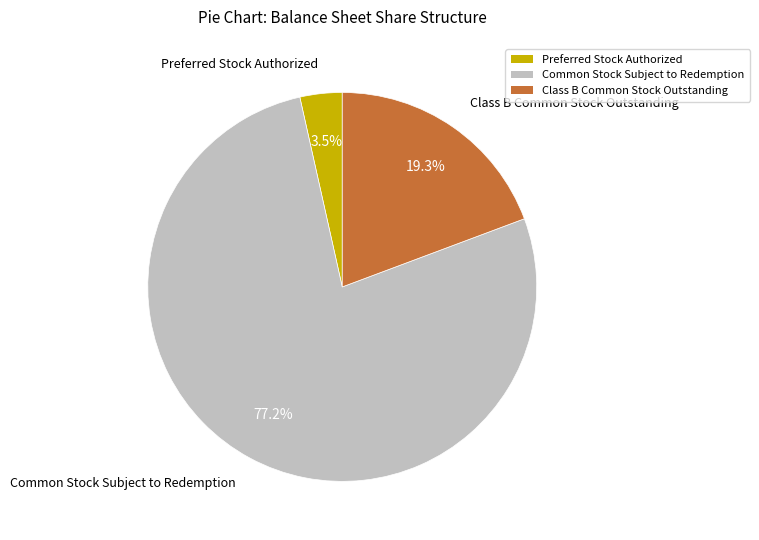

Rank the categories by value from lowest to highest.

Preferred Stock Authorized, Class B Common Stock Outstanding, Common Stock Subject to Redemption